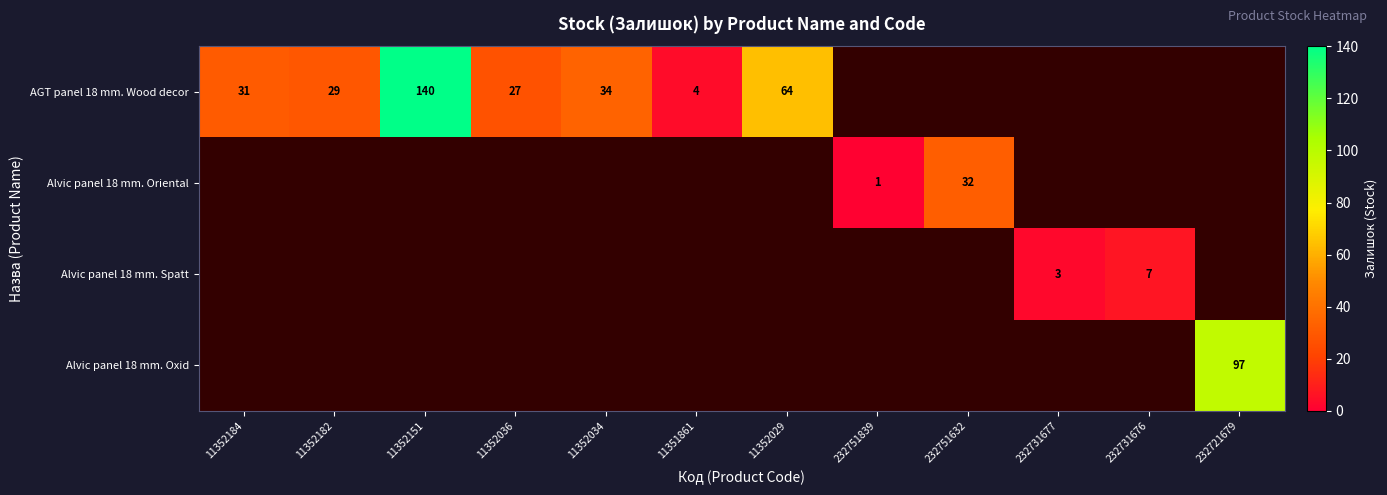

Is it true that Alvic panel 18 mm. Spatt equals 3 at 232731677?

True